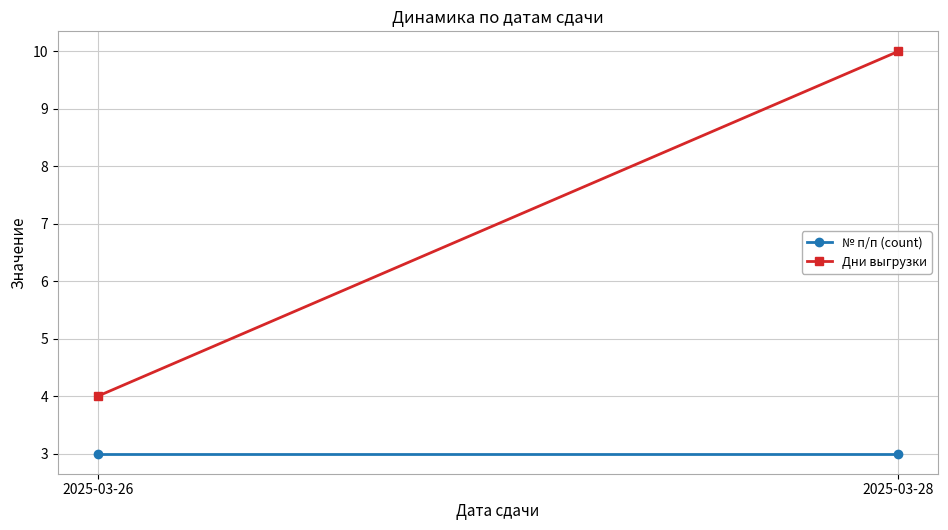

Between 2025-03-26 and 2025-03-28, which is larger?

2025-03-26